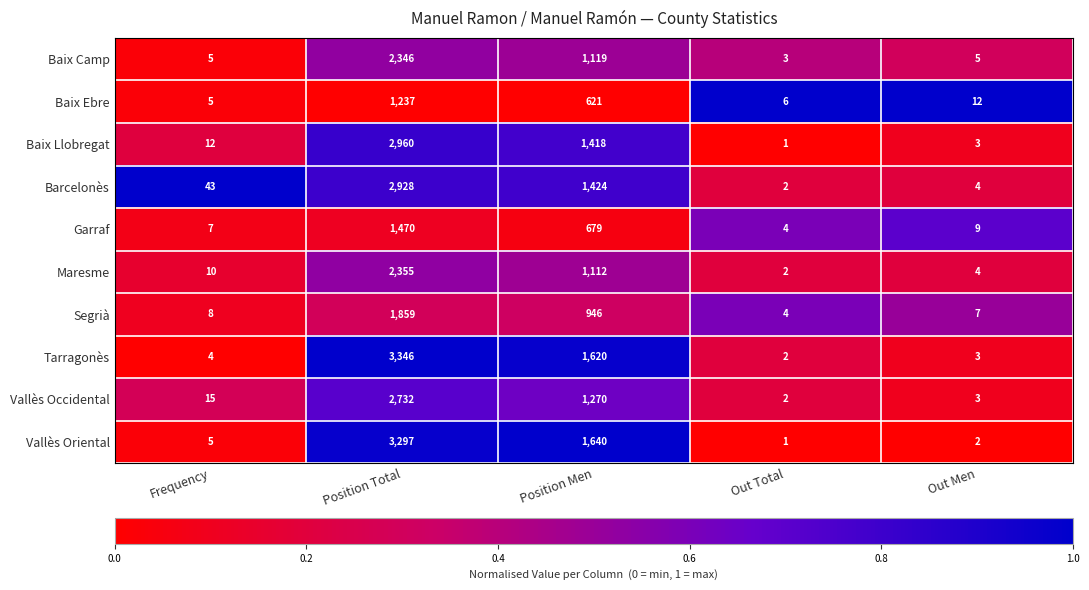

At which category is the sum across all series the highest?

Position Total